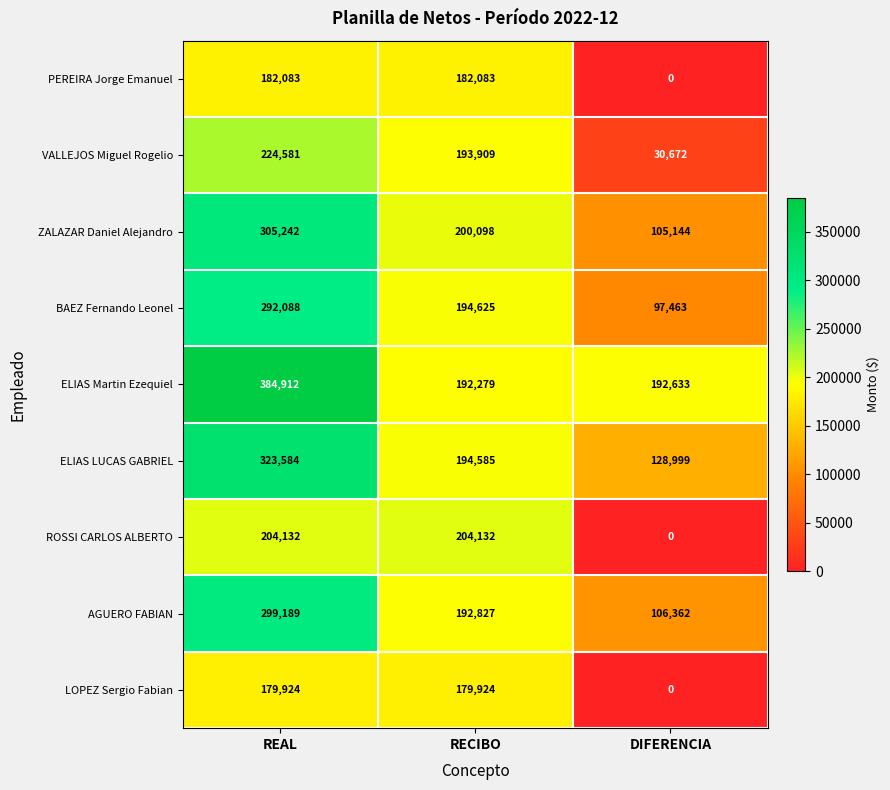

List the series in order of their peak value, lowest first.

LOPEZ Sergio Fabian, PEREIRA Jorge Emanuel, ROSSI CARLOS ALBERTO, VALLEJOS Miguel Rogelio, BAEZ Fernando Leonel, AGUERO FABIAN, ZALAZAR Daniel Alejandro, ELIAS LUCAS GABRIEL, ELIAS Martin Ezequiel